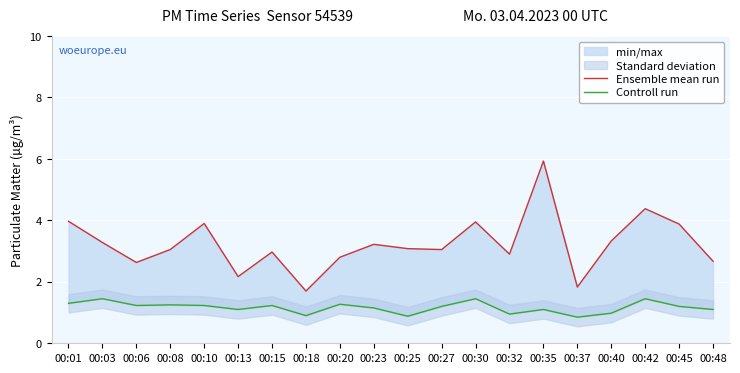

True or false: Controll run and Ensemble mean run intersect in this chart.

False